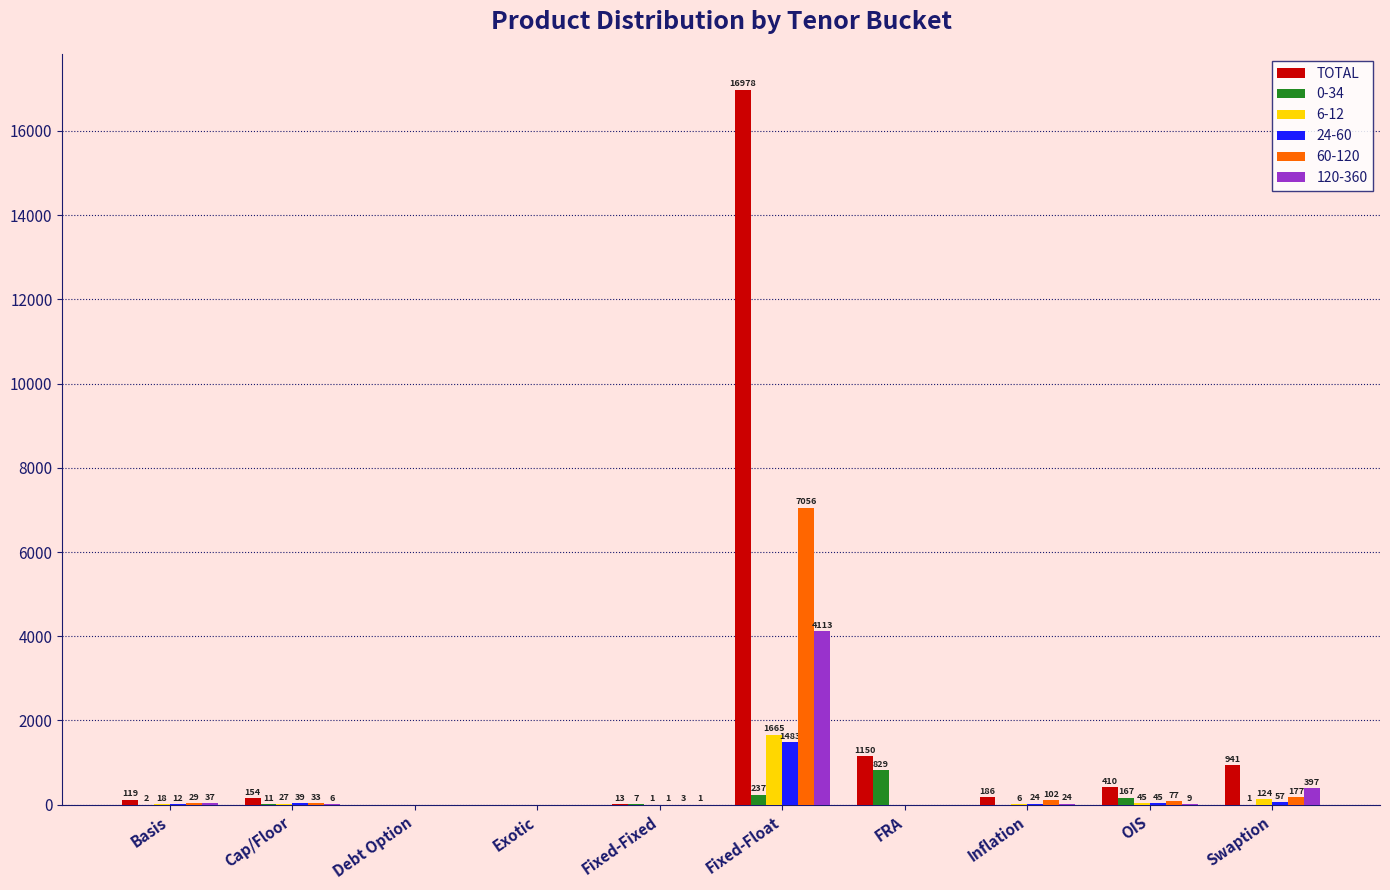

What is the sum of all TOTAL values?

19951